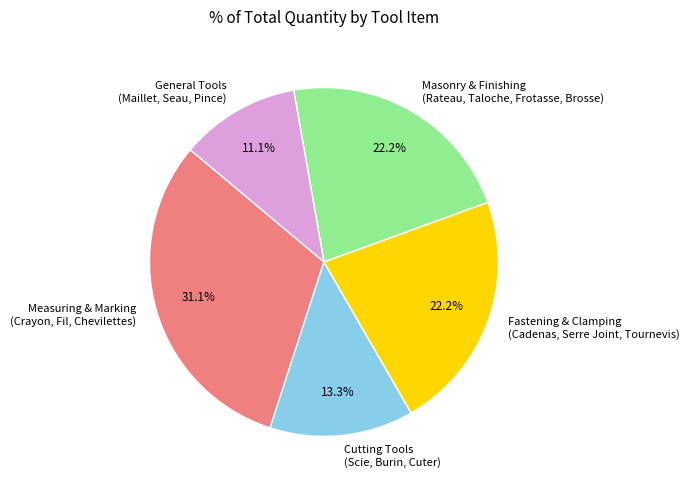

Is there any slice that represents more than half of the pie?

No